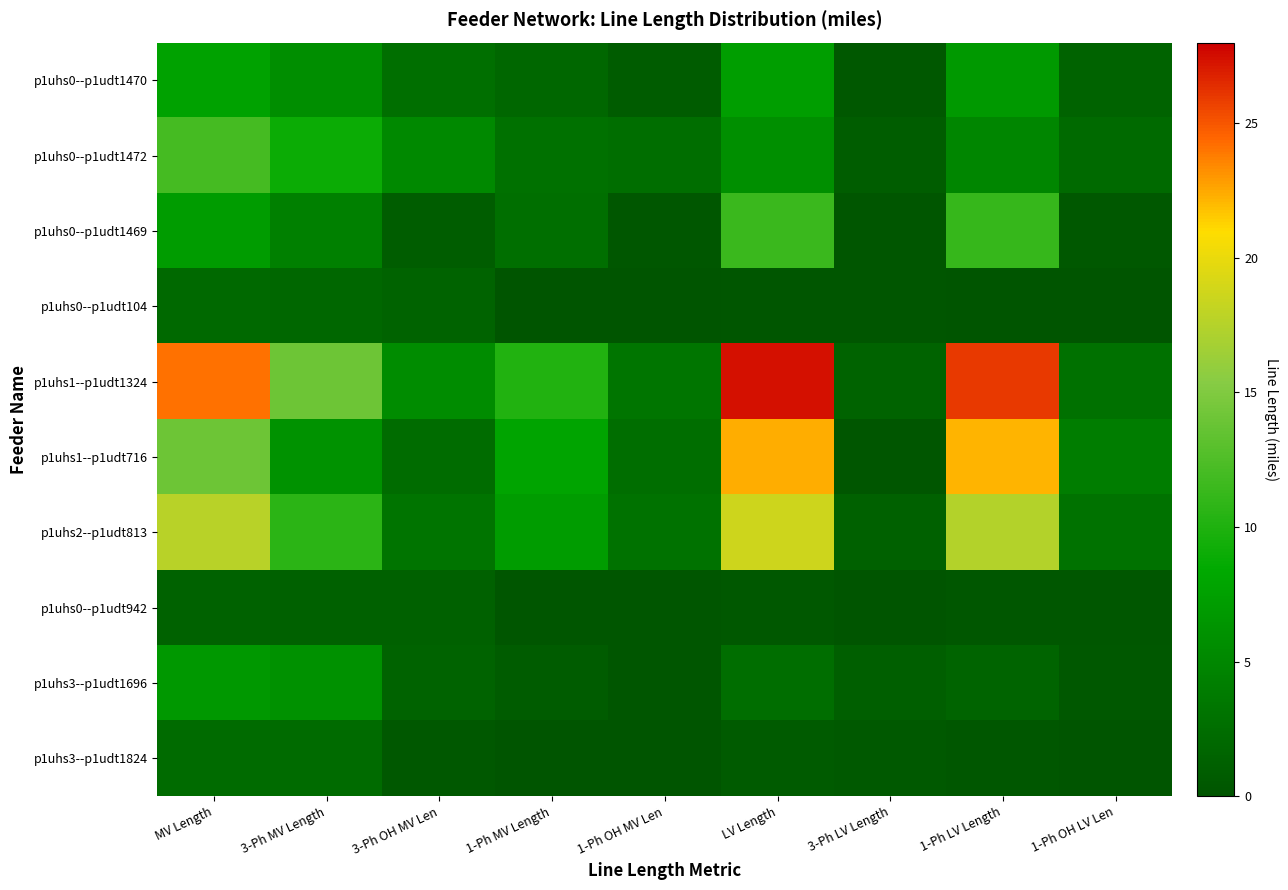

At how many categories does at least one series exceed 12?

4